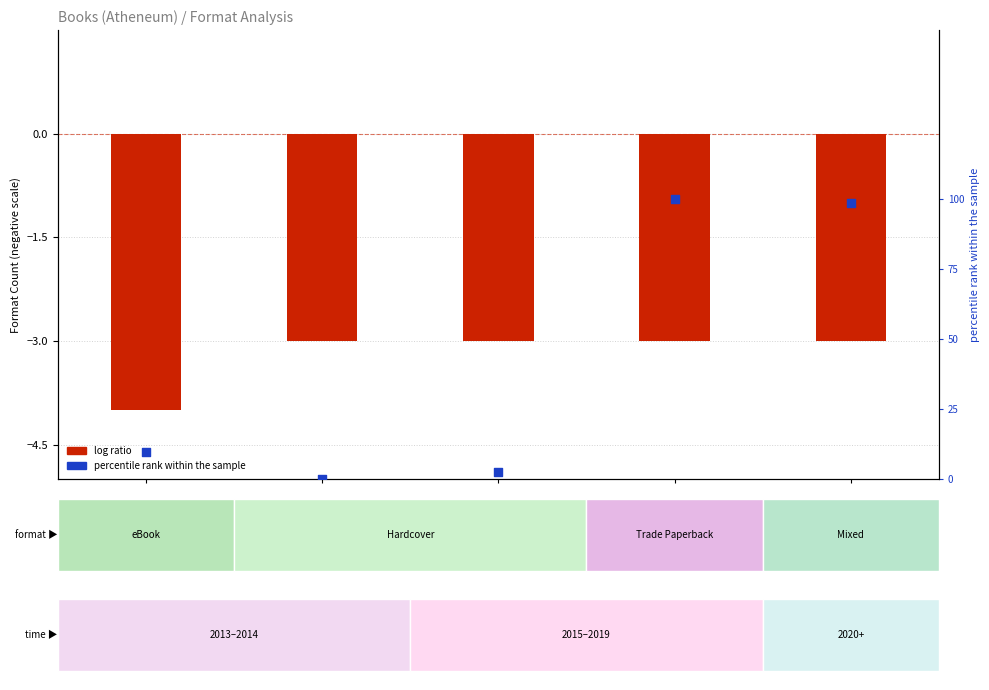

Is the value of log ratio at Field Guide to… greater than the value of percentile rank within the sample at We Could Be He…?

No